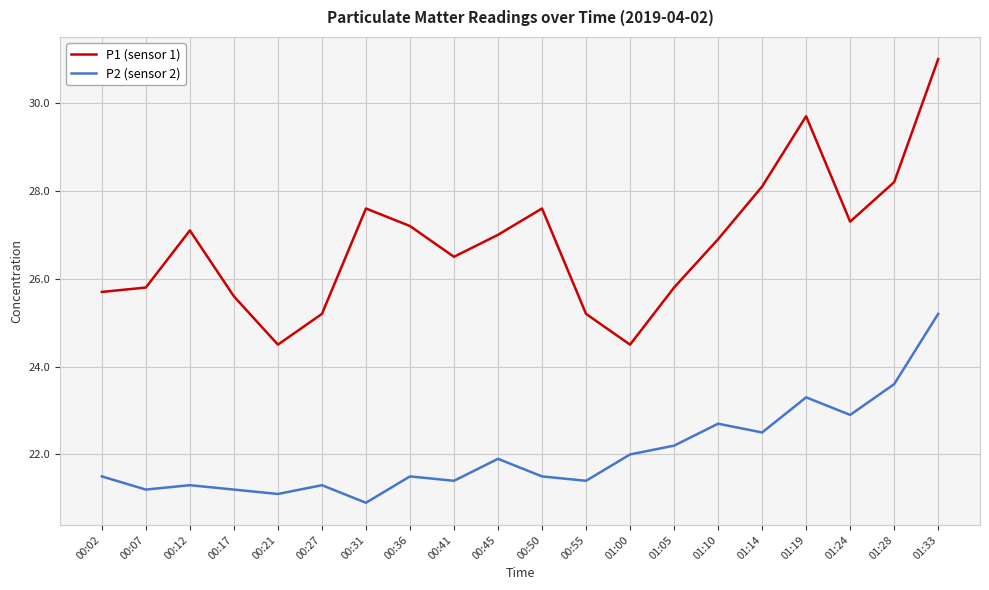

The P2 (sensor 2) series shows 39.0 at 01:14. True or false?

False